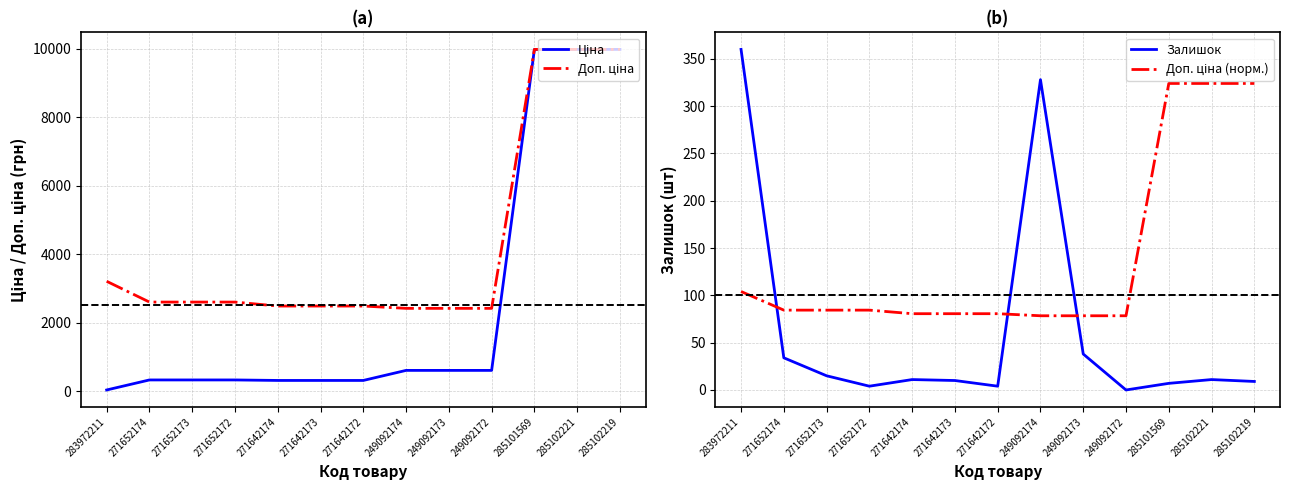

Reading left to right, what are all the values shown in this chart?

Ціна: 32.0	324.8	324.8	324.8	310.3	310.3	310.3	603.7	603.7	603.7	9975.0	9975.0	9975.0
Доп. ціна: 3205.0	2598.3	2598.3	2598.3	2482.4	2482.4	2482.4	2414.8	2414.8	2414.8	9975.0	9975.0	9975.0
Залишок: 360.0	34.0	15.0	4.0	11.0	10.0	4.0	328.0	38.0	0.0	7.0	11.0	9.0
Доп. ціна (норм.): 104.1	84.4	84.4	84.4	80.6	80.6	80.6	78.4	78.4	78.4	324.0	324.0	324.0